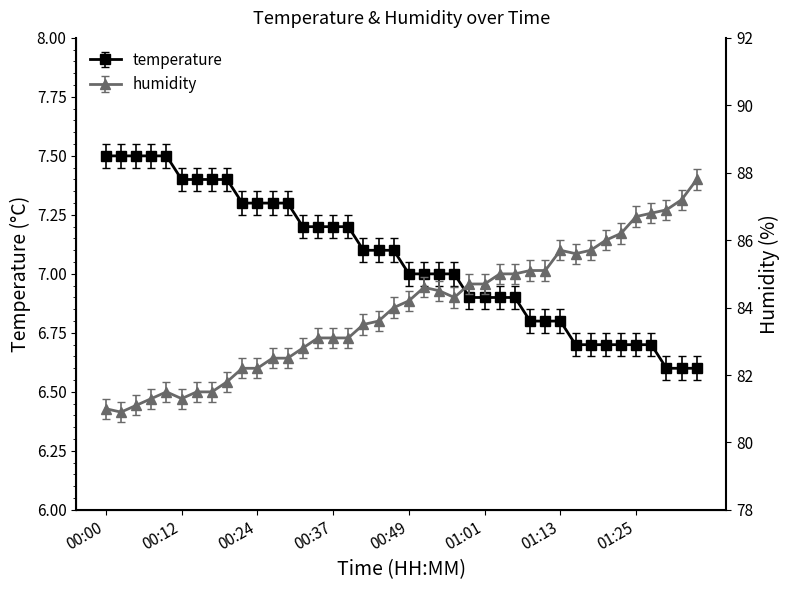

The temperature series shows 7.0 at 00:51. True or false?

True